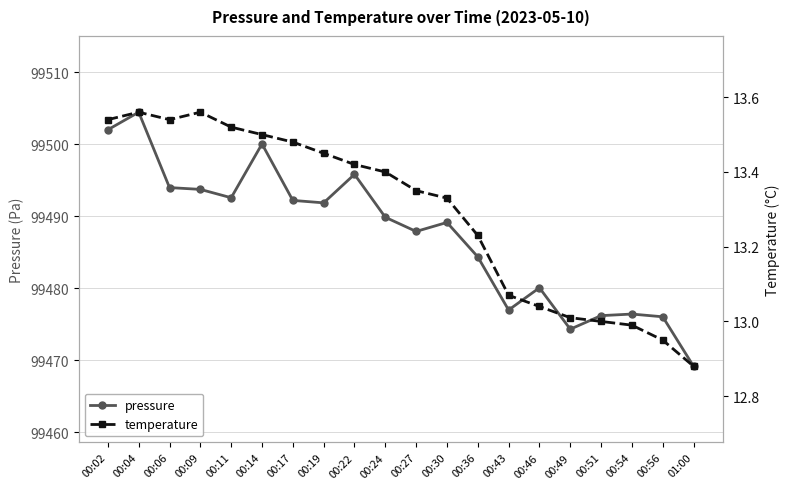

What is the label of the 8th point from the right?

00:36